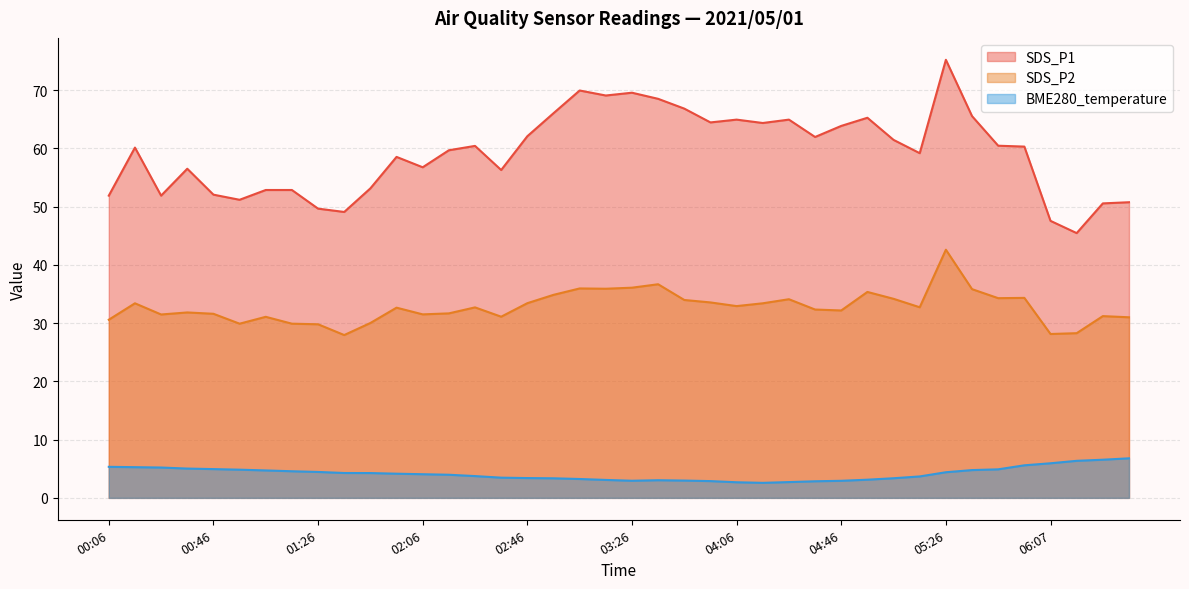

True or false: BME280_temperature has more than 2 interior local peaks.

False